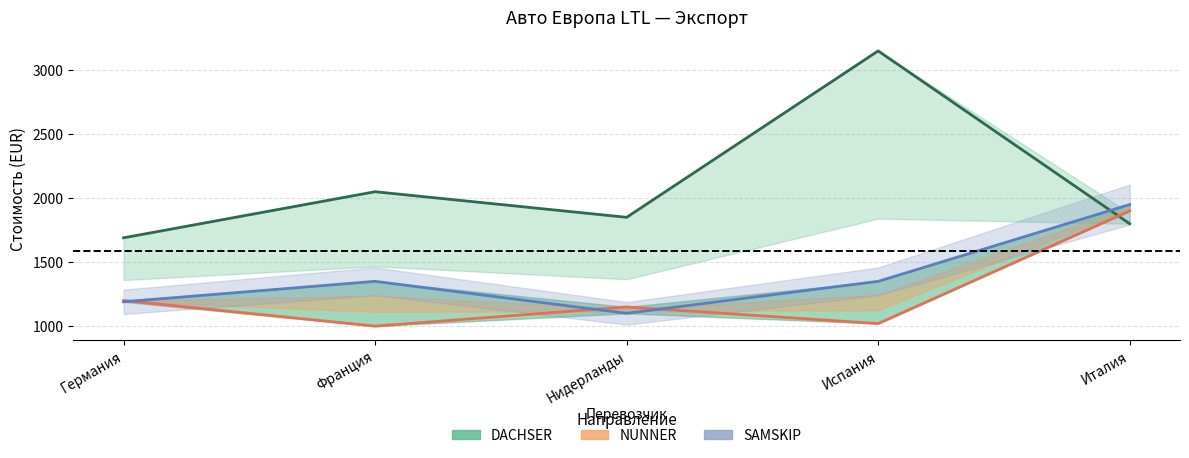

Is it true that DACHSER (линия) equals 4215 at Испания?

False